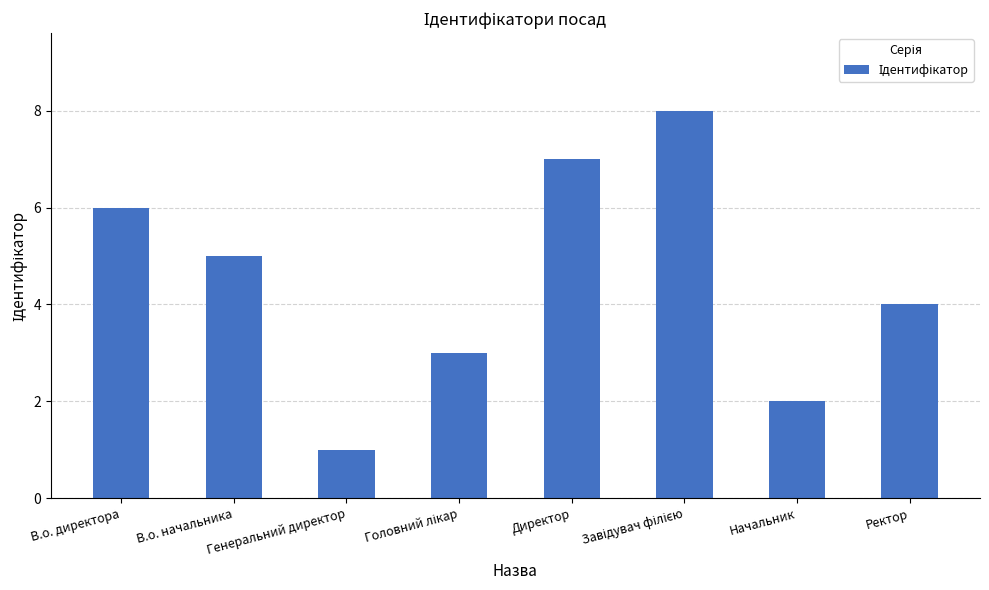

What is the label of the 4th bar from the right?

Директор